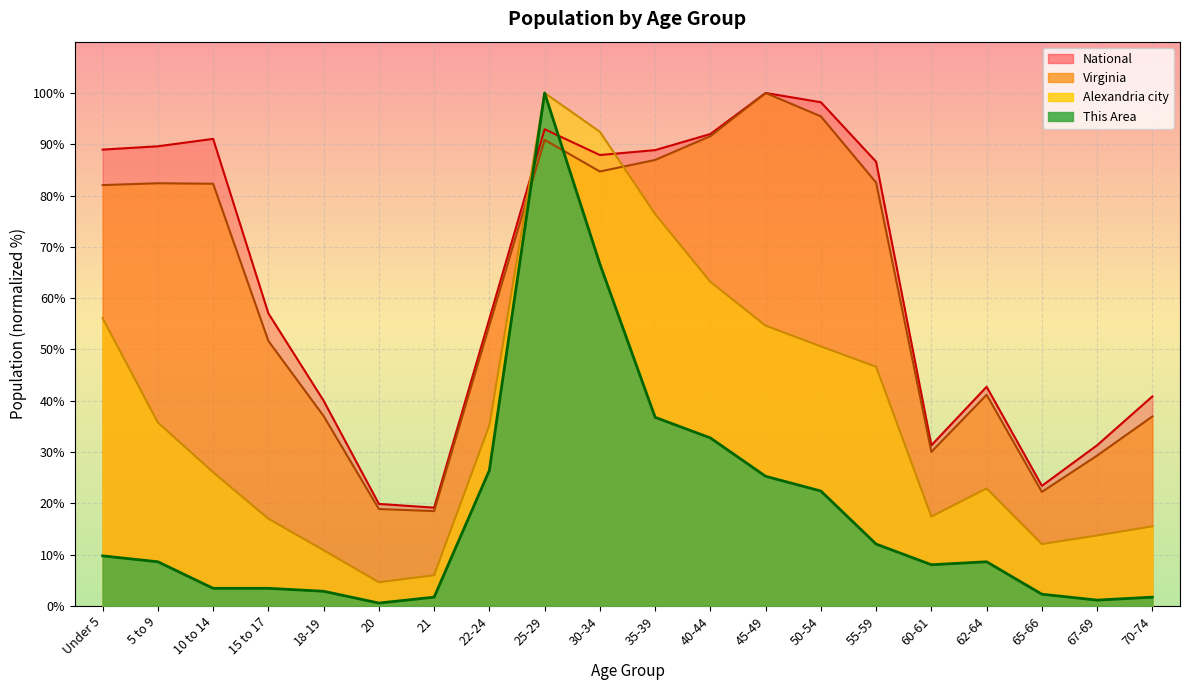

The value of National at 25-29 is 159.4. True or false?

False